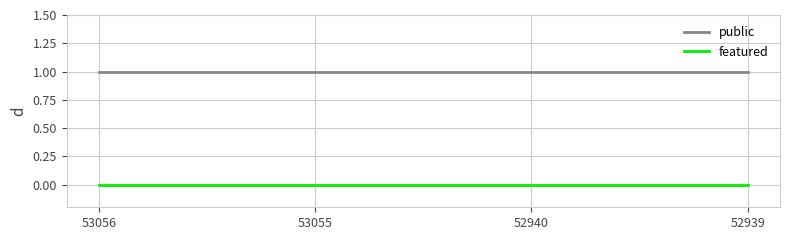

Is the value of featured at 53056 greater than the value of public at 52940?

No